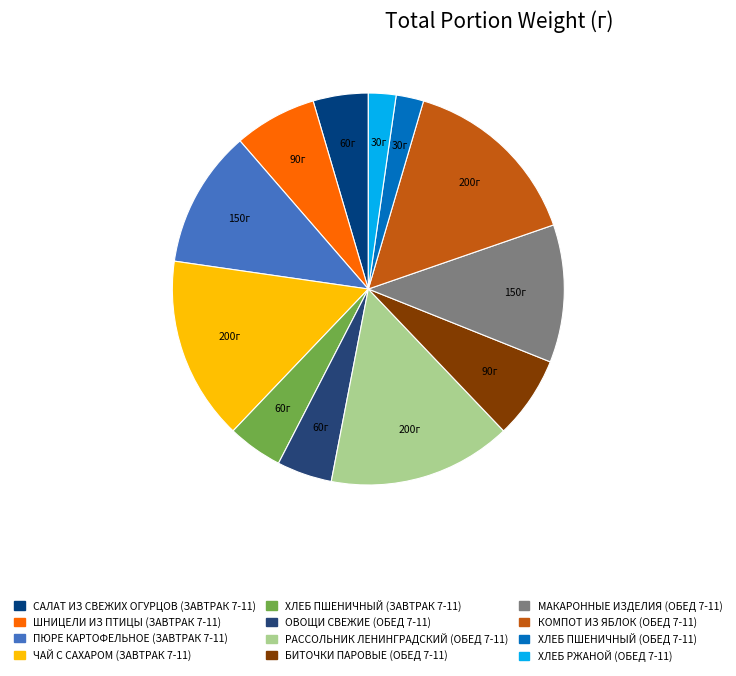

How many slices are in this pie chart?

12